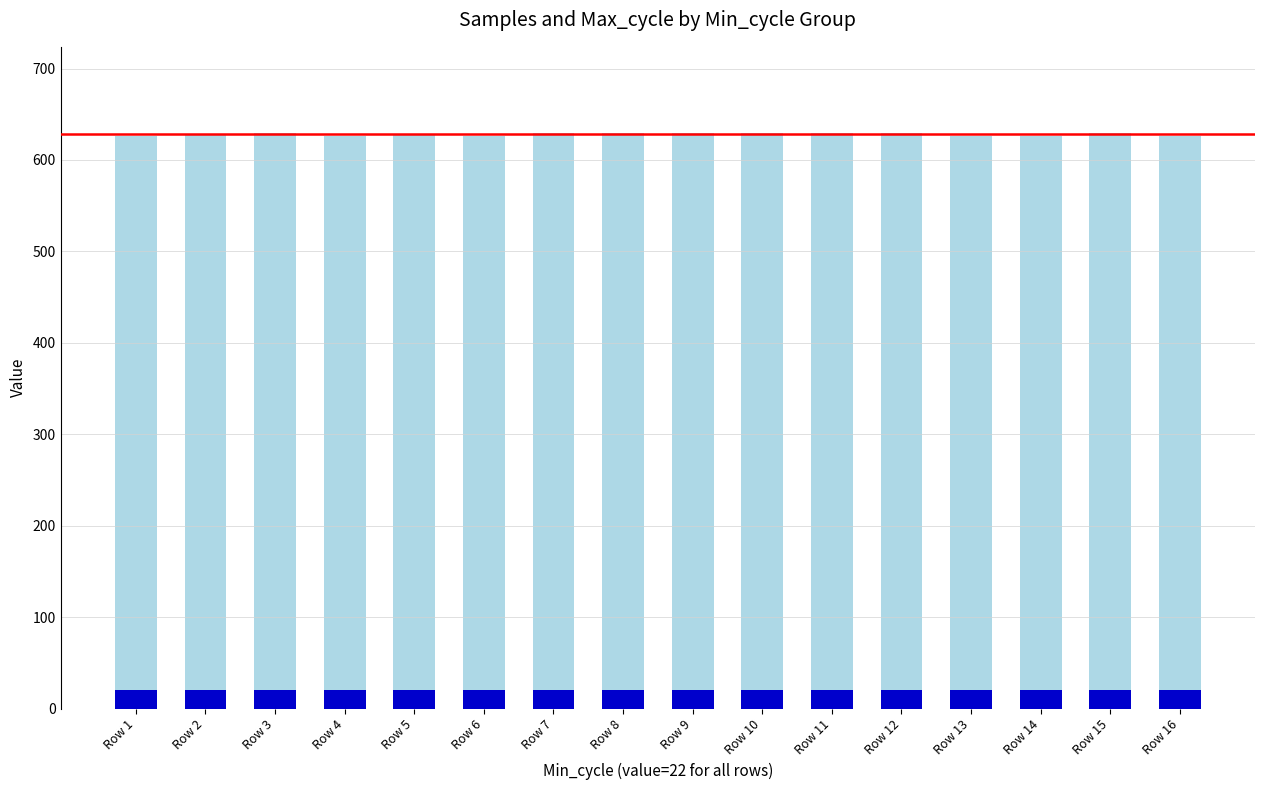

Which series has the largest total across all categories?

Samples (×10⁴)